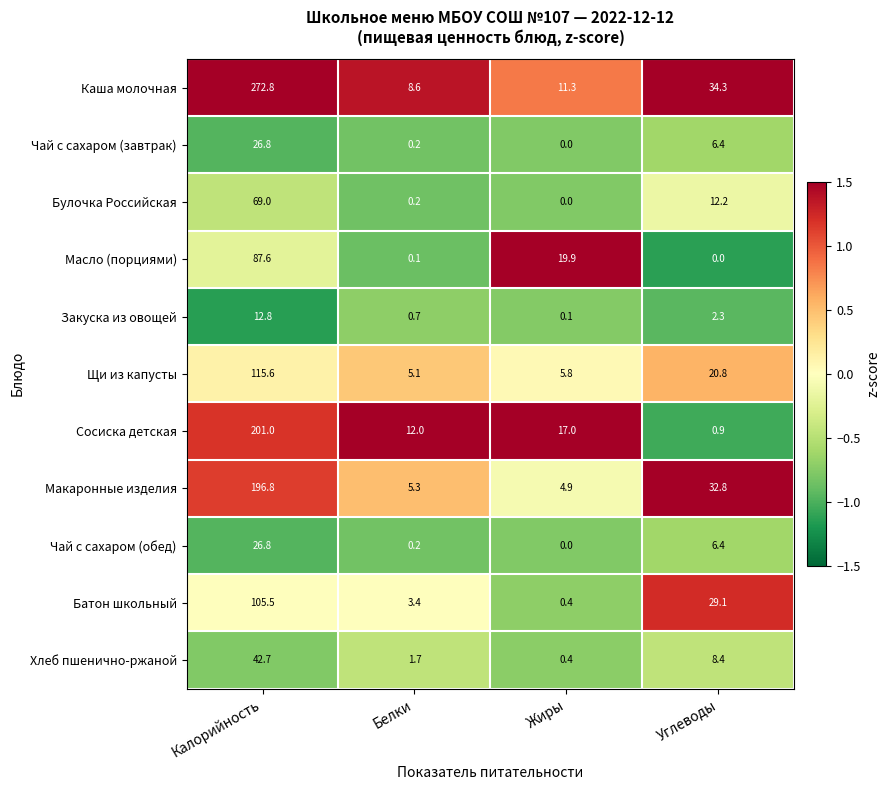

What is the highest value of the Чай с сахаром (завтрак) series?

26.8